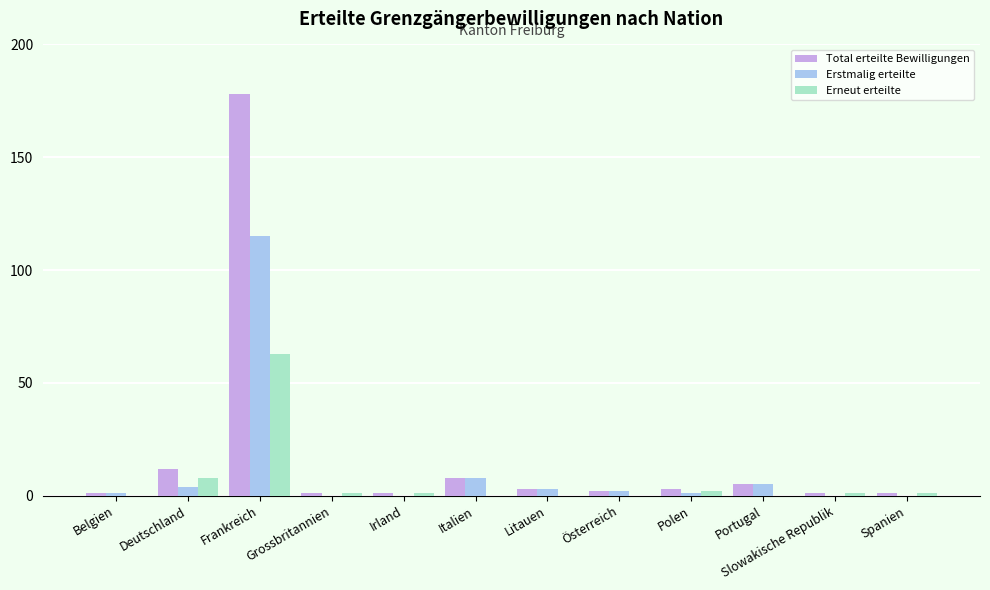

What is the highest value of the Total erteilte Bewilligungen series?

178